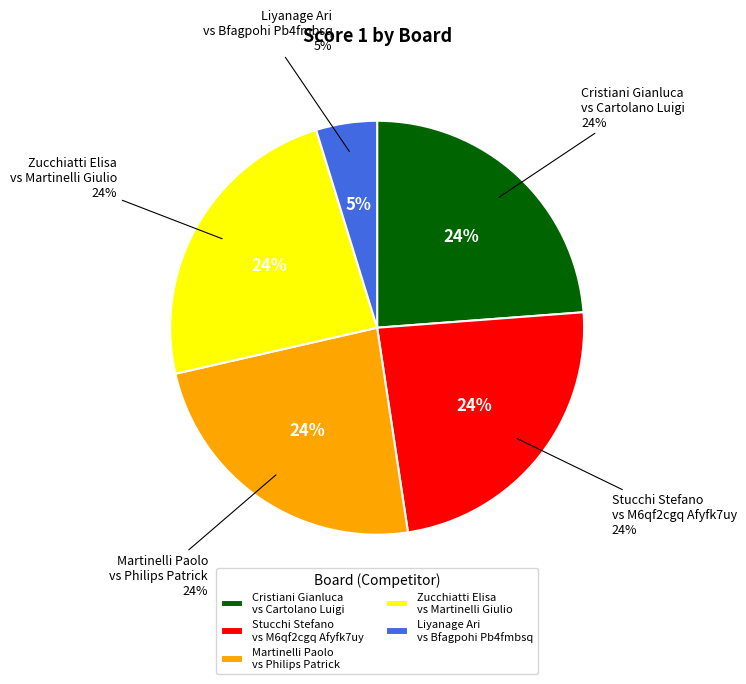

What portion of the pie excludes 5?

95.2%